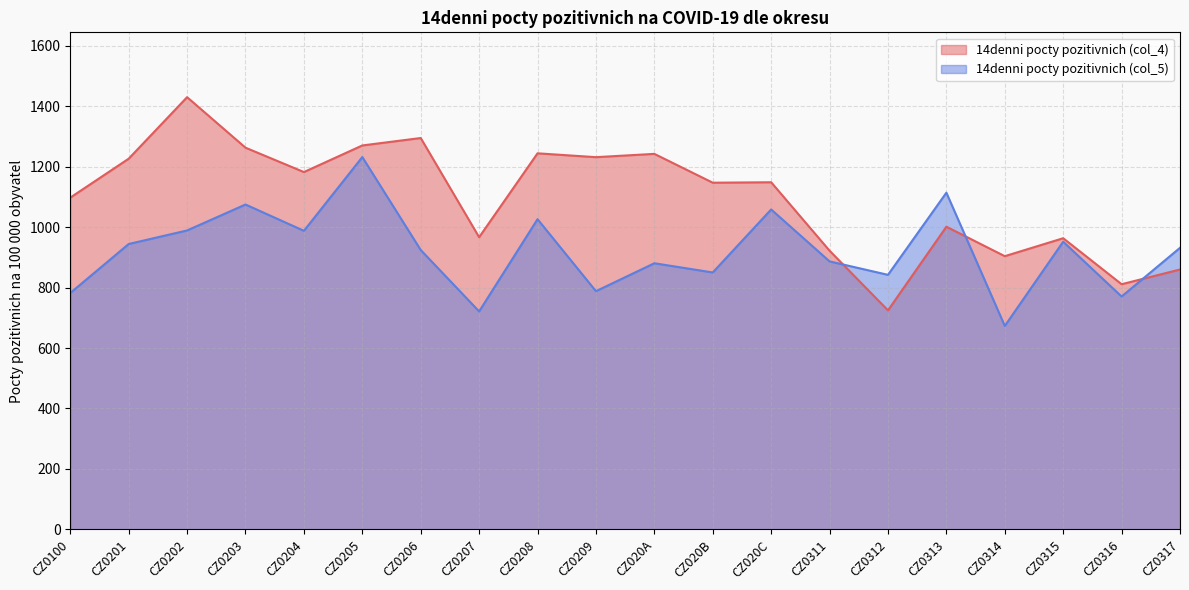

Rank the series at CZ0208 from lowest to highest value.

14denni pocty pozitivnich (col_5), 14denni pocty pozitivnich (col_4)